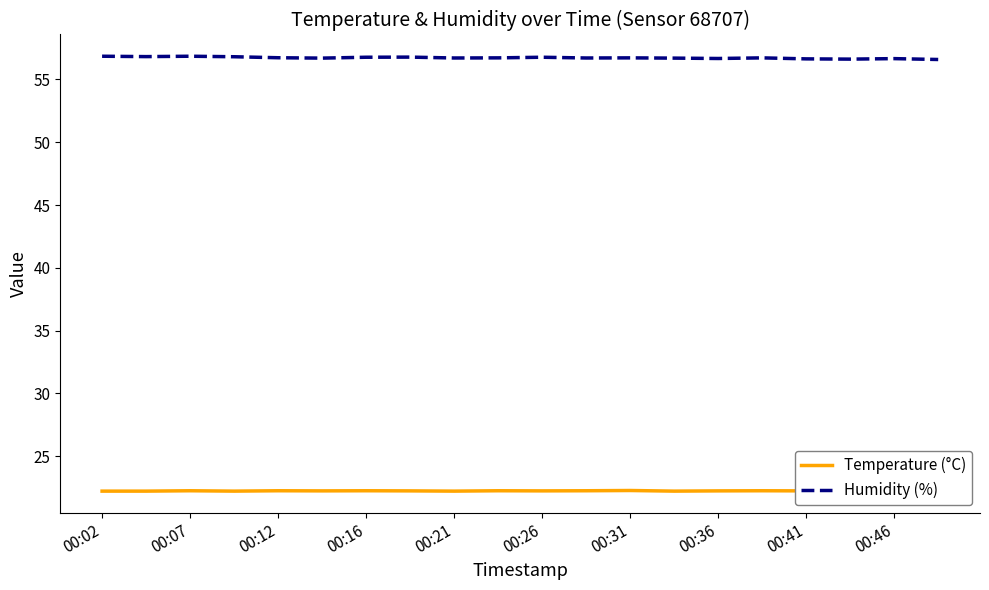

True or false: Temperature (°C) and Humidity (%) cross at least once.

False